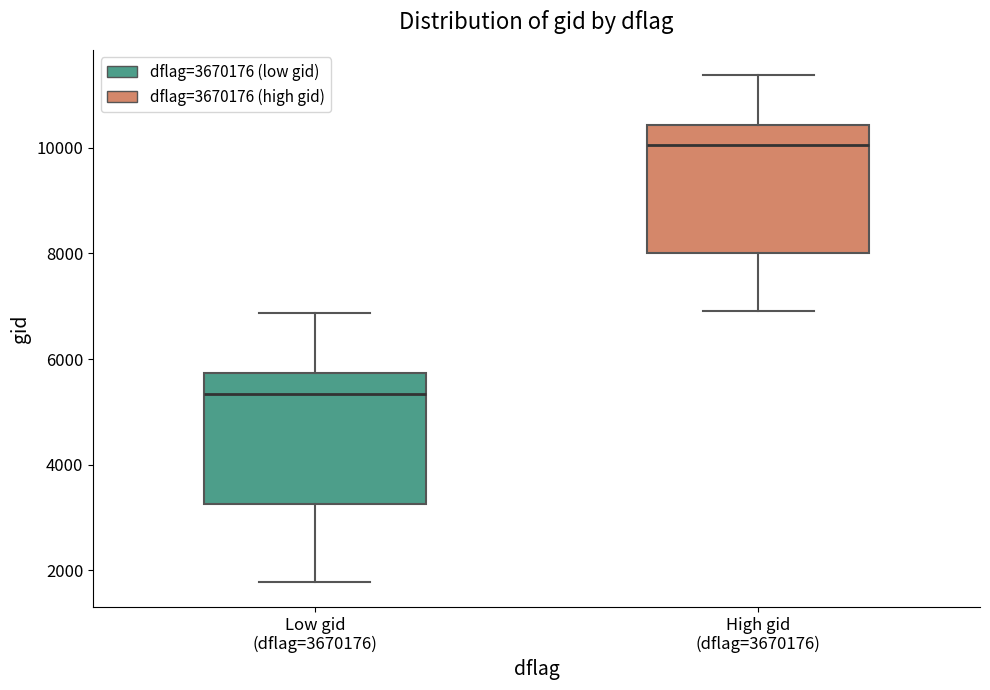

Reading left to right, read every box against the y-axis: the position of its median line, the range the box covers, and the ends of its whiskers. The values are not printed on the chart, so give them approximately, as read against the axis.

Low gid (dflag=3670176): median 5400, box 3200 to 5800, whiskers 1800 to 6800
High gid (dflag=3670176): median 10000, box 8000 to 10400, whiskers 7000 to 11400